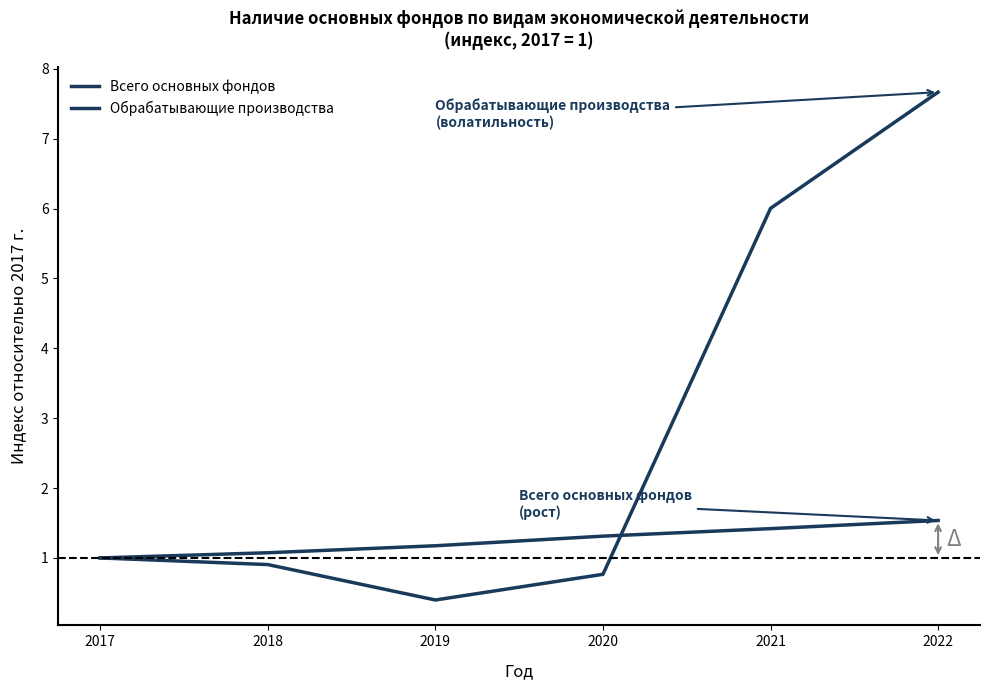

How many lines are shown in the chart?

2